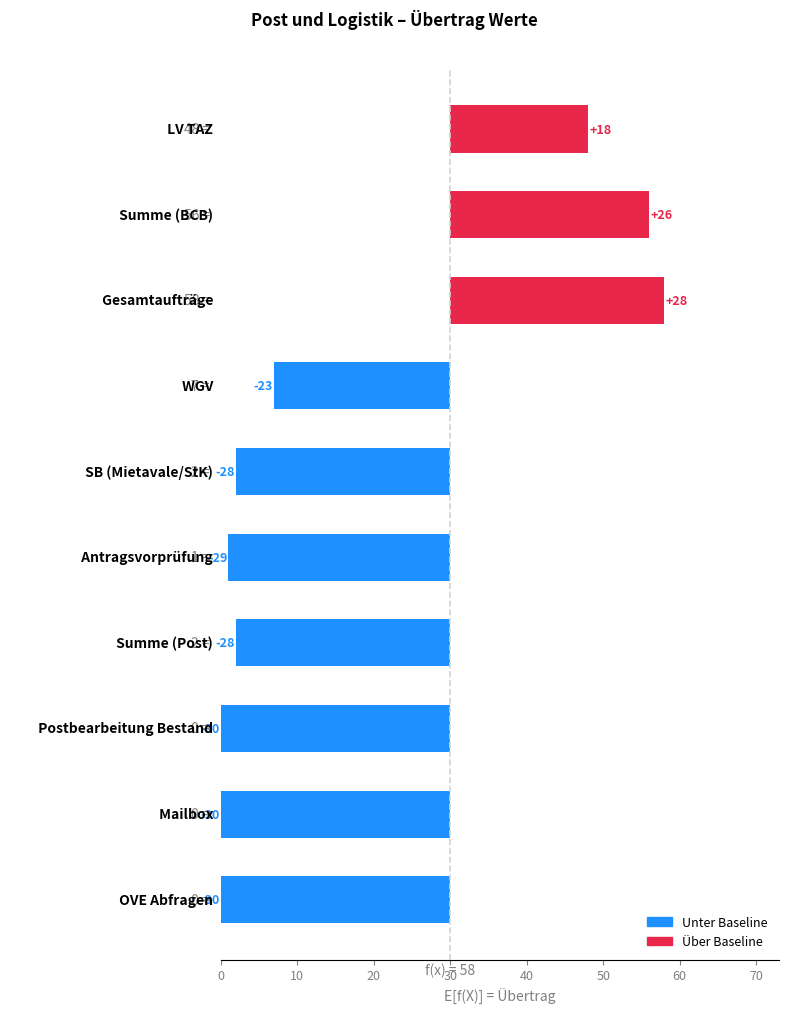

The chart shows a value of -13 at 40. True or false?

False